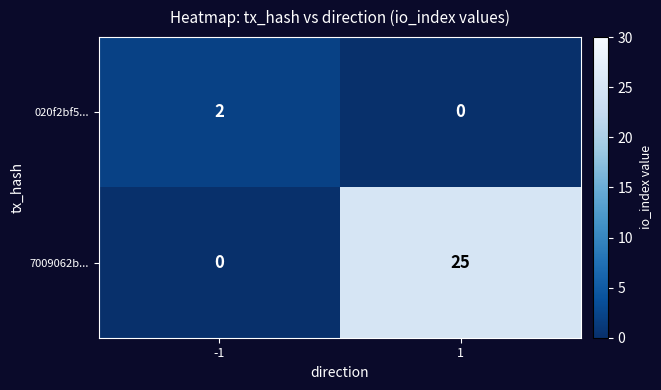

Which series has the largest total across all categories?

7009062b...